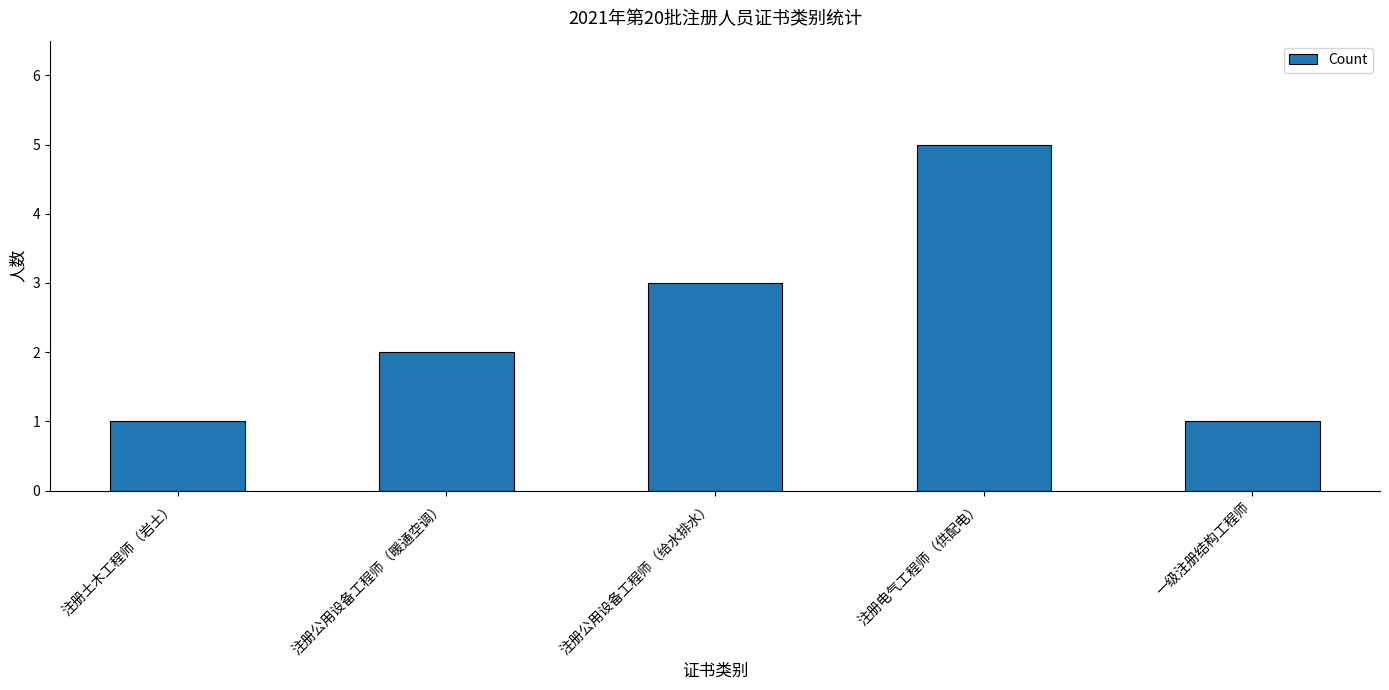

How many distinct data groups are displayed?

1